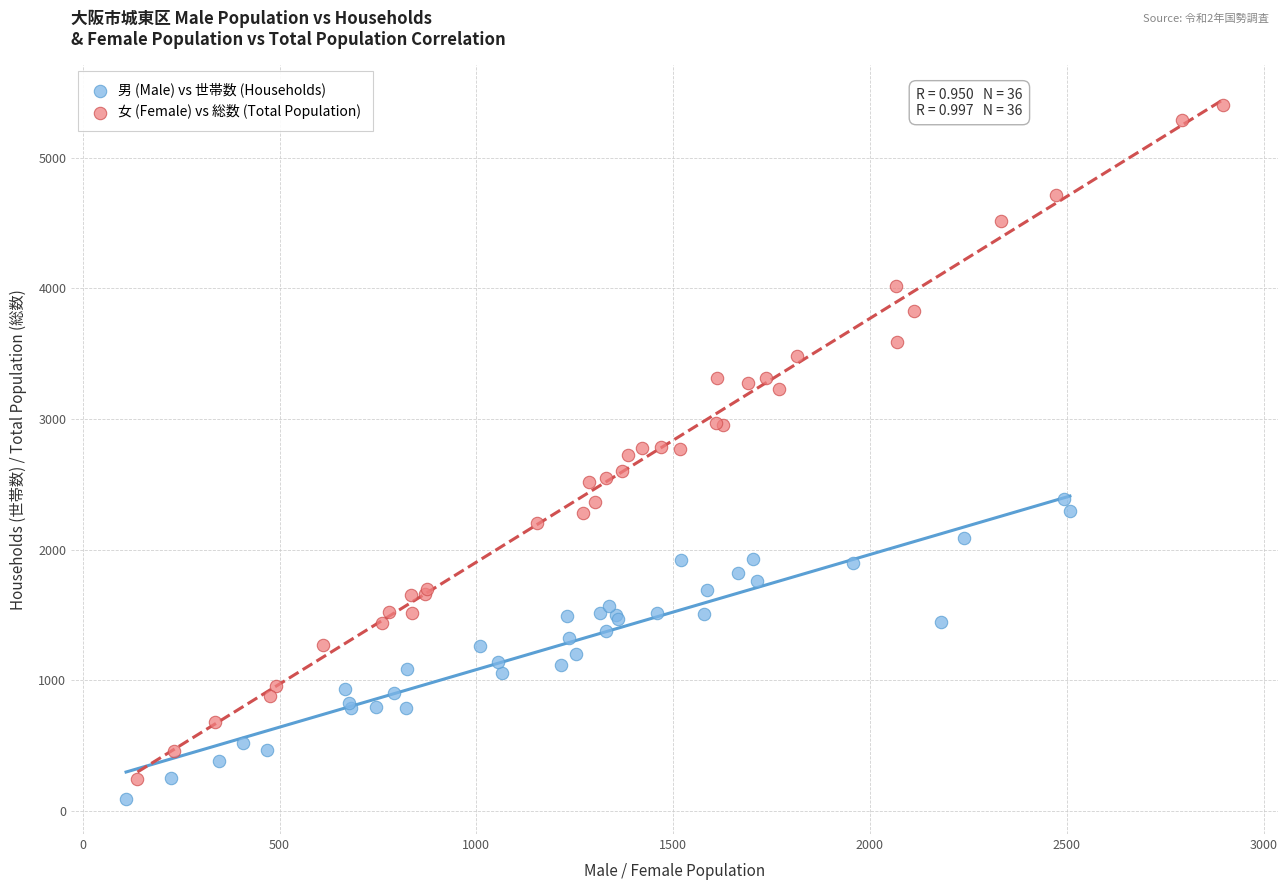

Which series has the widest spread of Y values?

女 (Female) vs 総数 (Total Population)